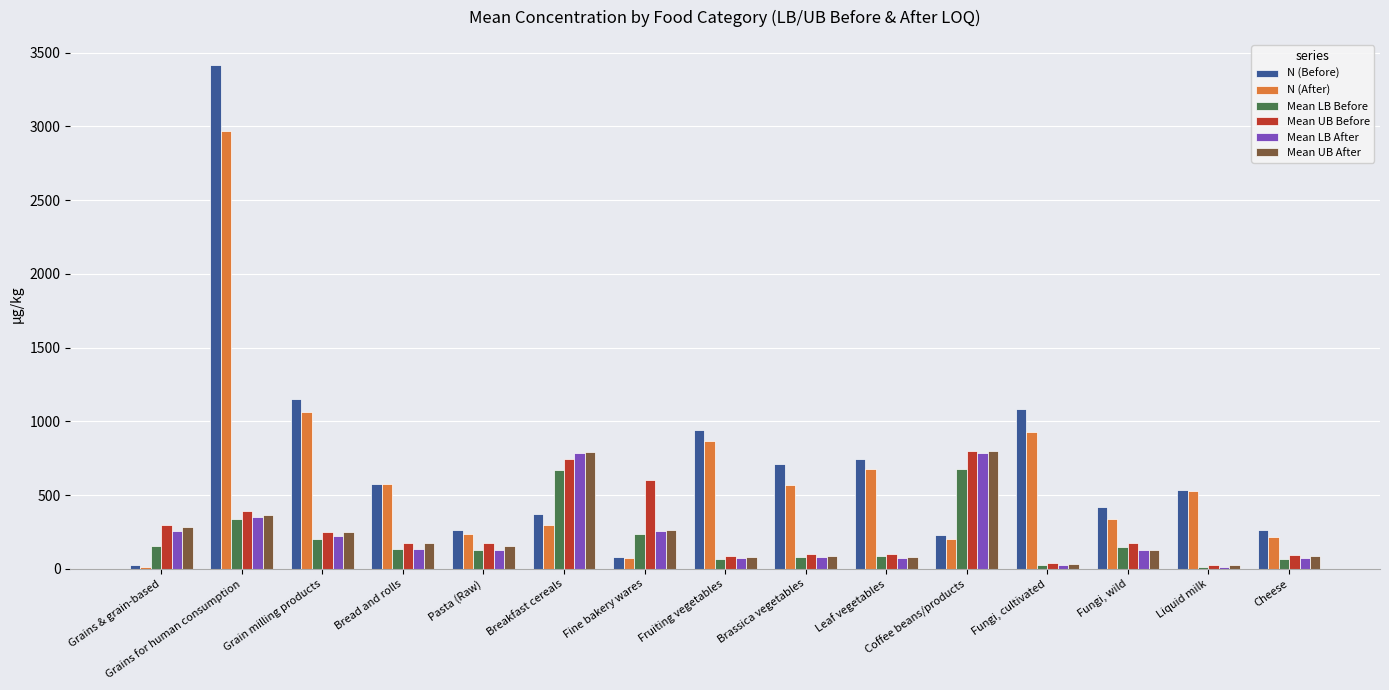

Which series has the largest total across all categories?

N (Before)